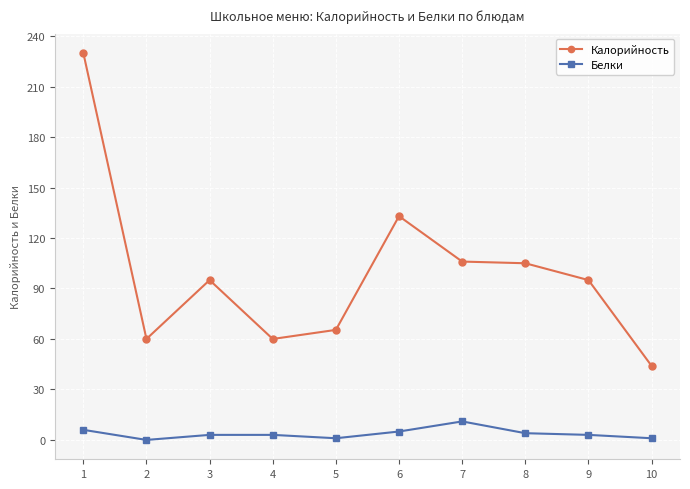

Does the chart display data point markers on the line(s)?

Yes